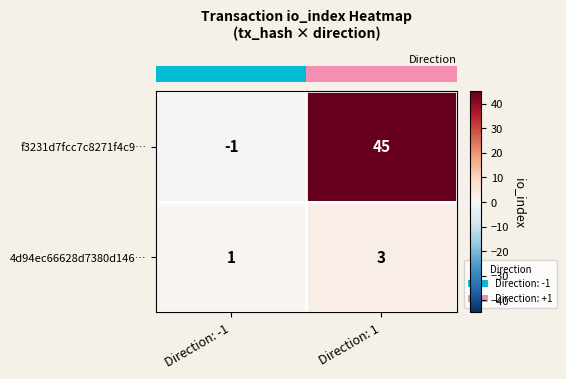

Between Direction: -1 and Direction: 1, which series saw the biggest shift?

f3231d7fcc7c8271f4c9…